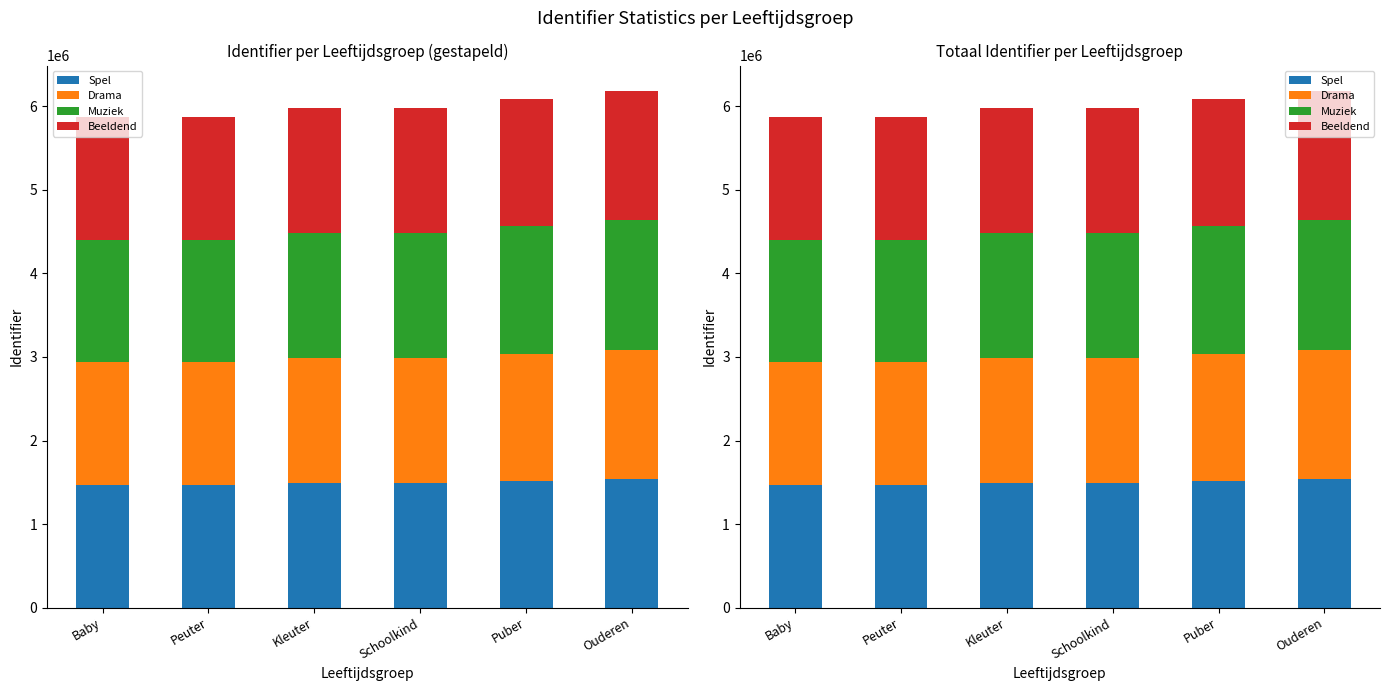

Reading left to right, what are all the values shown in this chart?

Spel: Baby=1467436	Peuter=1467497	Kleuter=1494871	Schoolkind=1495017	Puber=1520495	Ouderen=1544422
Drama: Baby=1467449	Peuter=1467508	Kleuter=1494873	Schoolkind=1495018	Puber=1520496	Ouderen=1544427
Muziek: Baby=1467463	Peuter=1467517	Kleuter=1494875	Schoolkind=1495019	Puber=1520497	Ouderen=1544436
Beeldend: Baby=1467480	Peuter=1467529	Kleuter=1494876	Schoolkind=1495020	Puber=1520498	Ouderen=1544440